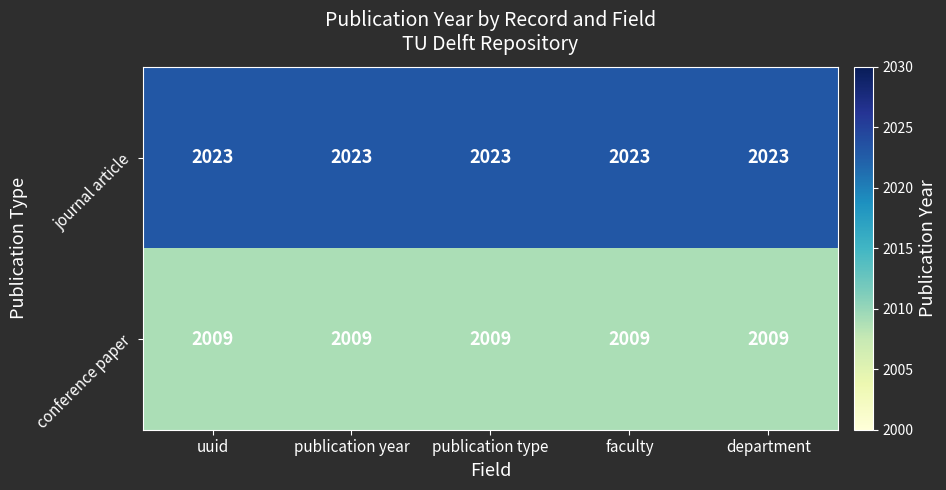

What is the lowest value of the journal article series?

2023